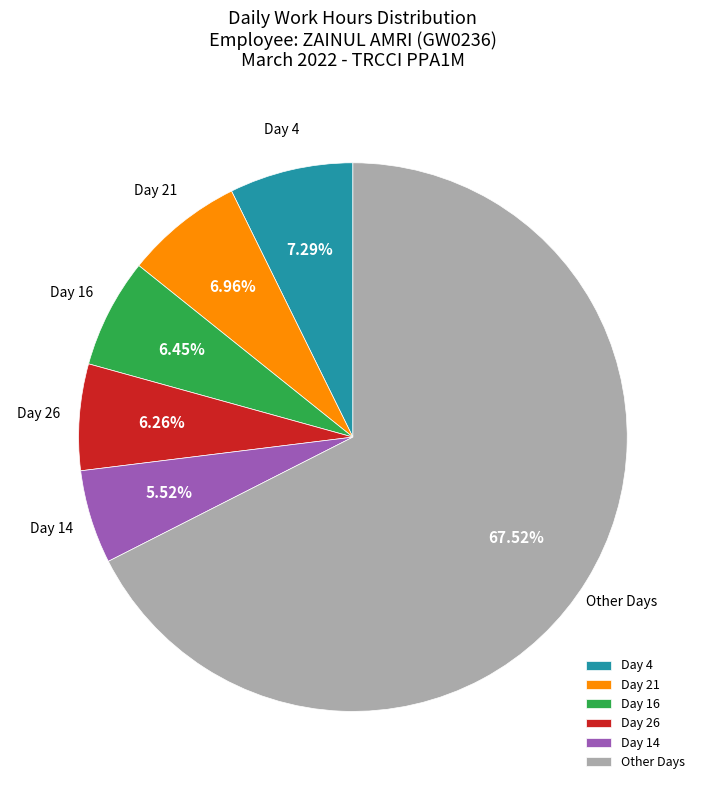

Which category accounts for the majority?

Other Days